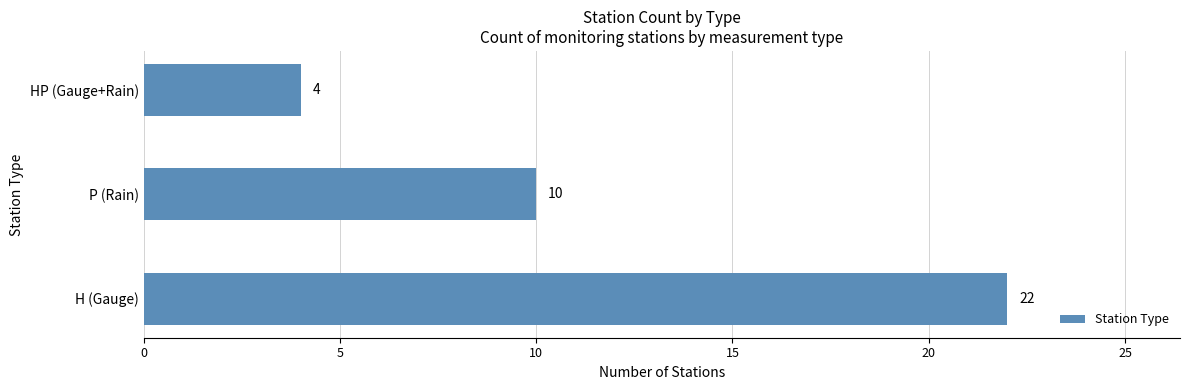

What is the sum of all values?

36